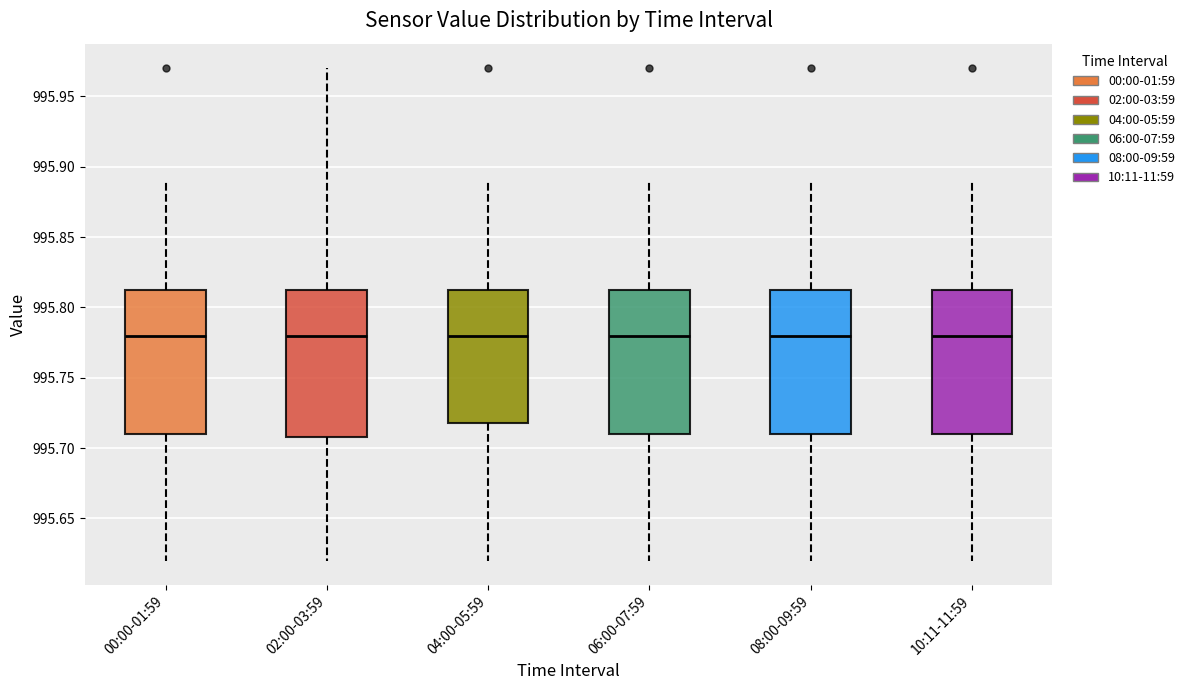

Reading left to right, read every box against the y-axis: the position of its median line, the range the box covers, and the ends of its whiskers. The values are not printed on the chart, so give them approximately, as read against the axis.

00:00-01:59: median 995.780, box 995.710 to 995.815, whiskers 995.620 to 995.890
02:00-03:59: median 995.780, box 995.710 to 995.815, whiskers 995.620 to 995.970
04:00-05:59: median 995.780, box 995.720 to 995.815, whiskers 995.620 to 995.890
06:00-07:59: median 995.780, box 995.710 to 995.815, whiskers 995.620 to 995.890
08:00-09:59: median 995.780, box 995.710 to 995.815, whiskers 995.620 to 995.890
10:11-11:59: median 995.780, box 995.710 to 995.815, whiskers 995.620 to 995.890